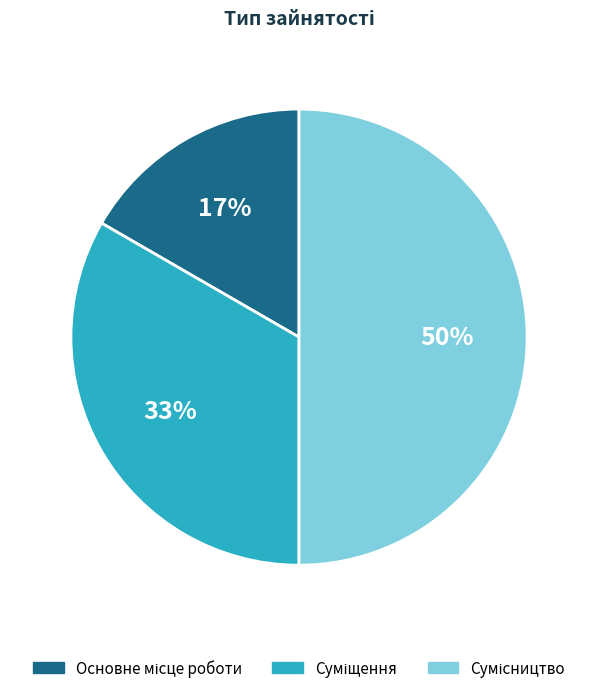

To the nearest percent, what is the average slice percentage?

33%